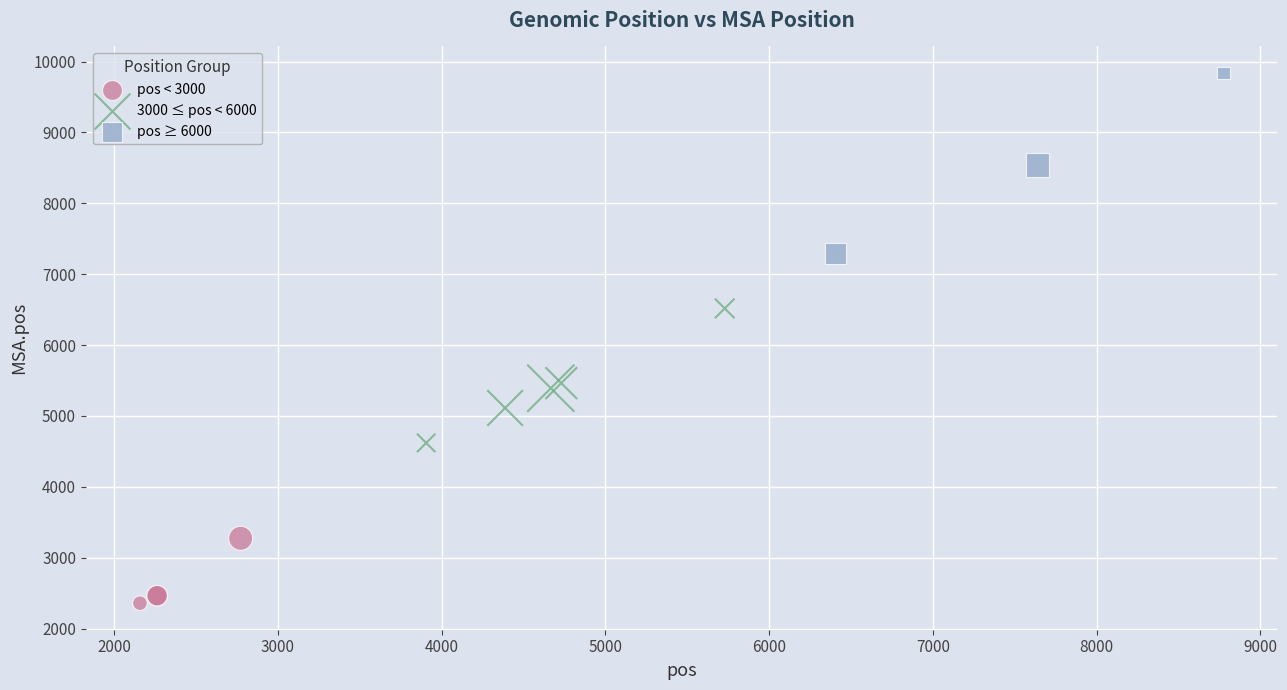

Which series reaches the minimum Y coordinate?

pos < 3000